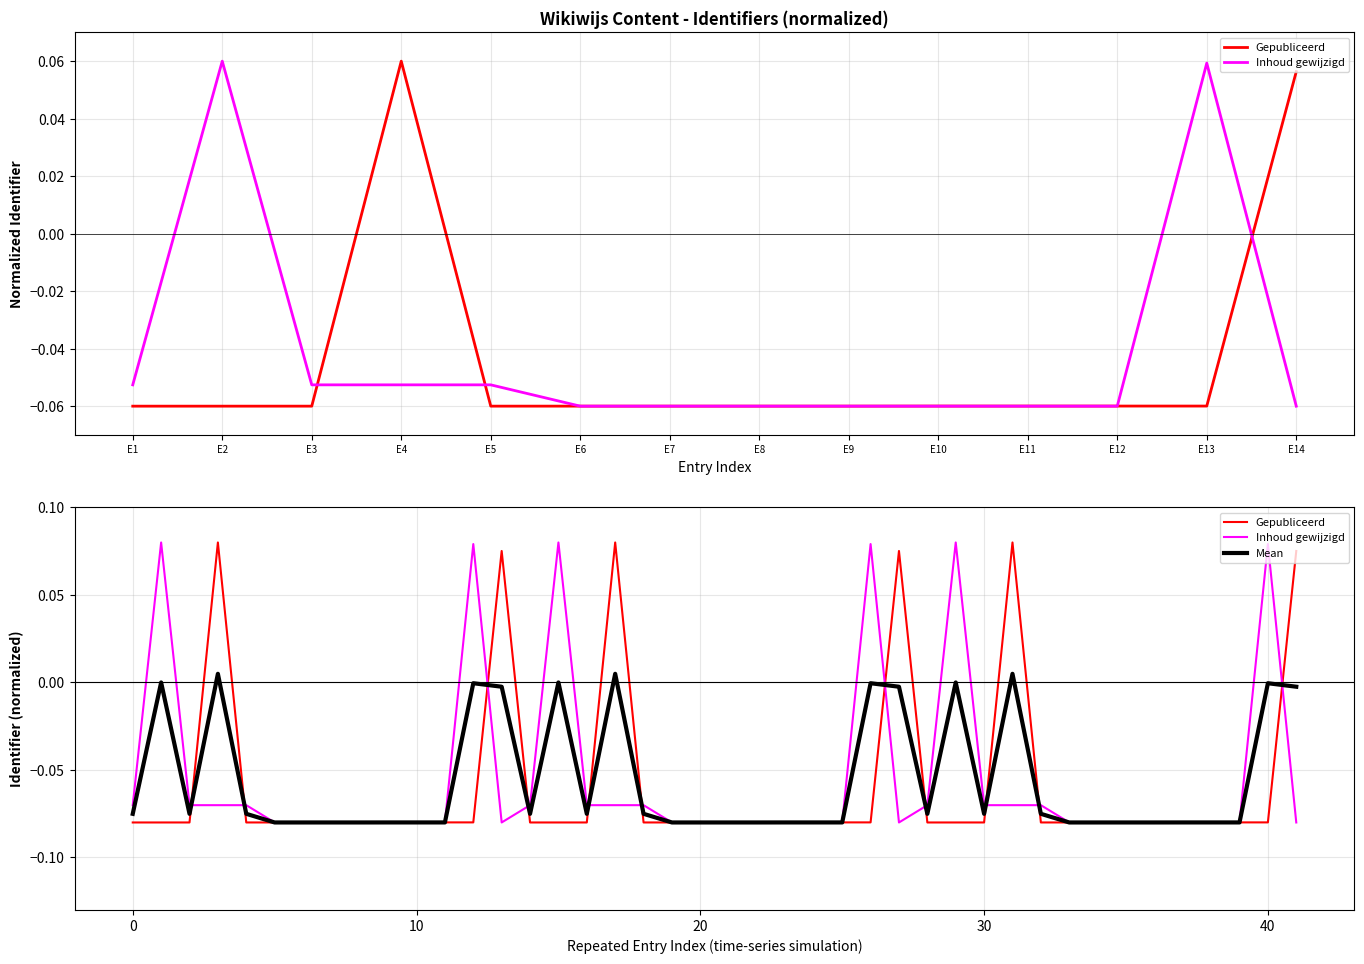

Count the Gepubliceerd values in the range 0 to 1.

2